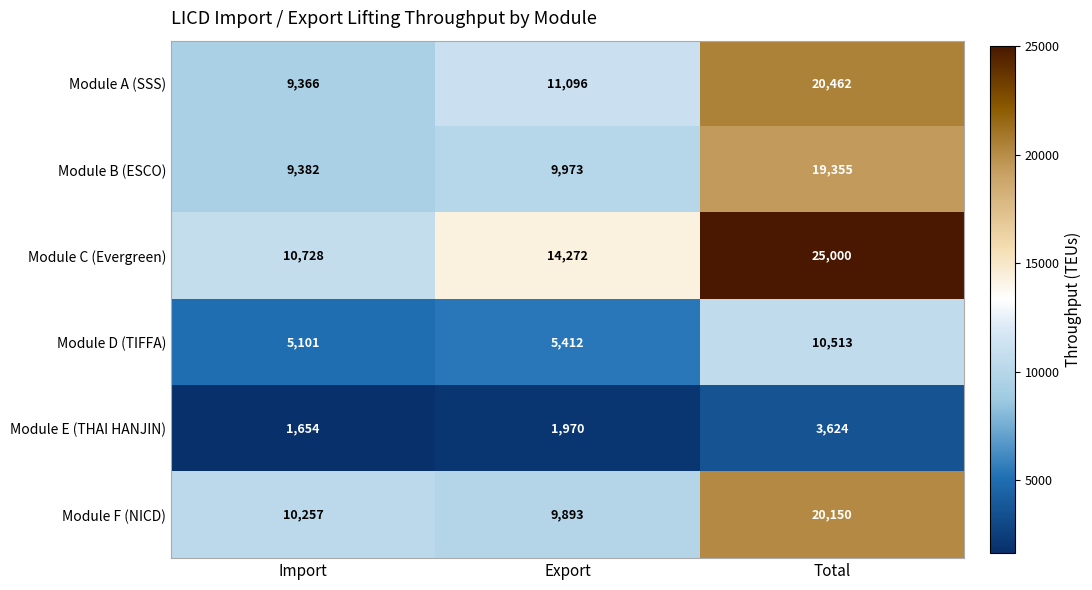

Rank the series at Export from lowest to highest value.

Module E (THAI HANJIN), Module D (TIFFA), Module F (NICD), Module B (ESCO), Module A (SSS), Module C (Evergreen)